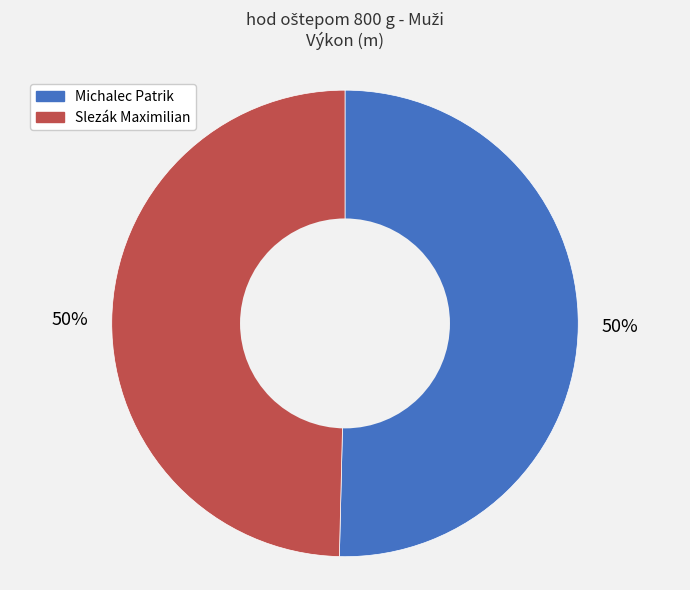

The Slezák Maximilian slice represents 40% of the pie. True or false?

False